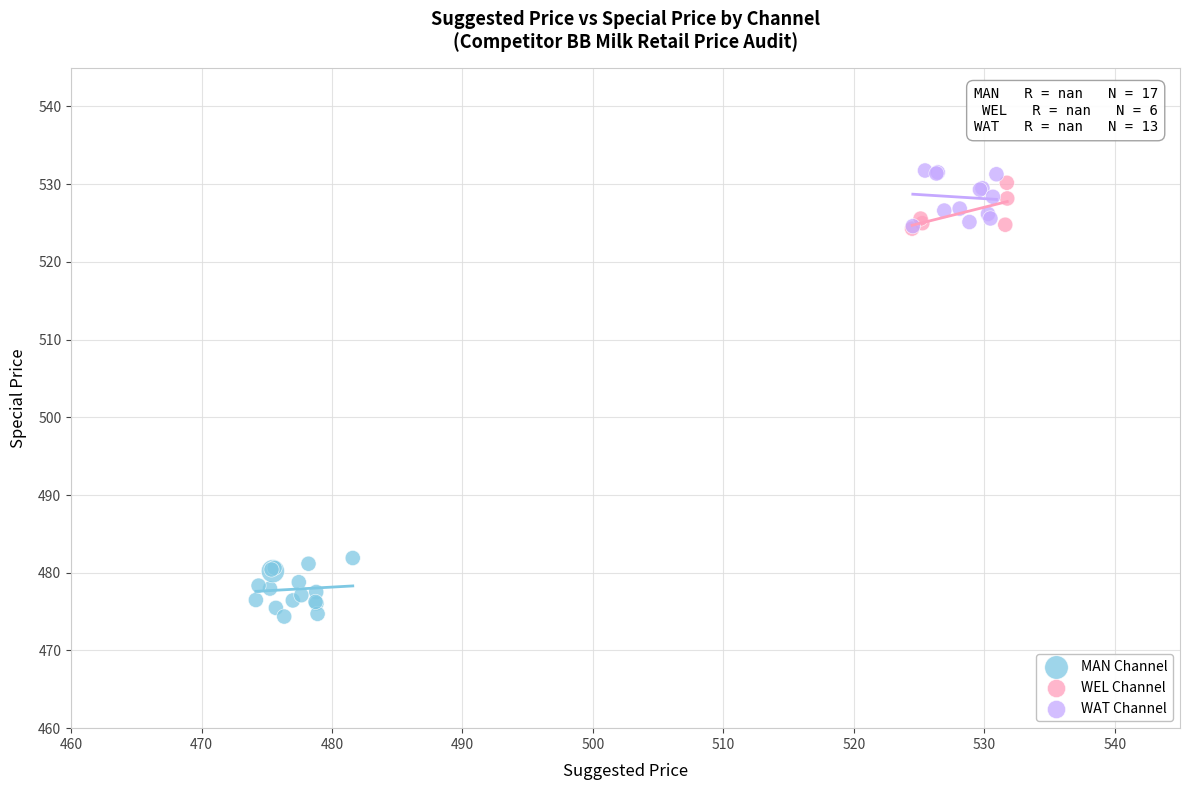

Which series contains the lowest Y value?

MAN Channel